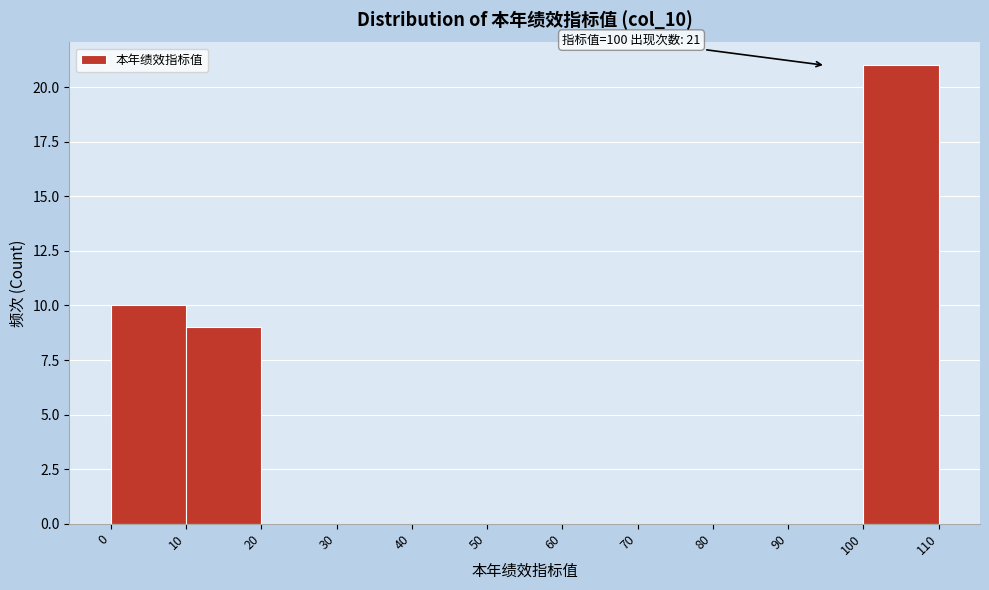

Over which range of the x-axis is the bar tallest?

100 to 110